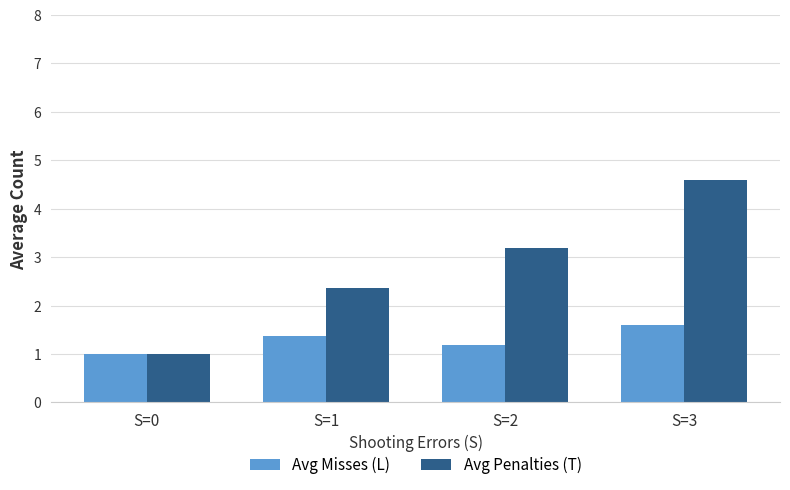

What is the greatest value displayed?

4.6